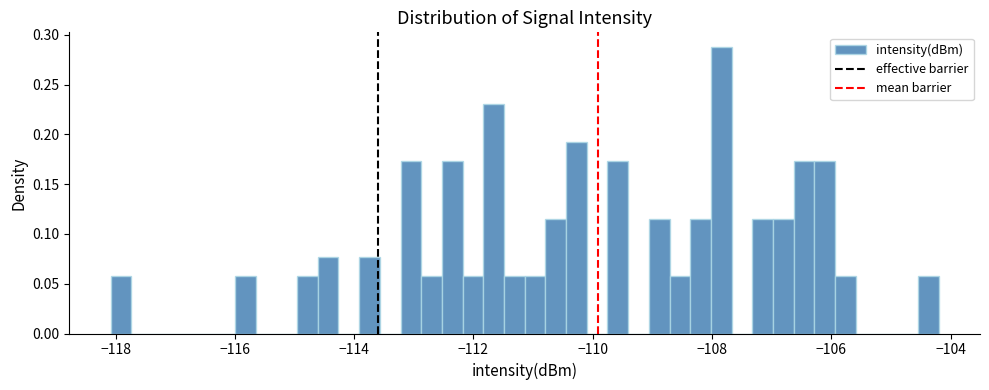

Read against the x-axis, roughly where is the centre of the tallest bar?

-107.8